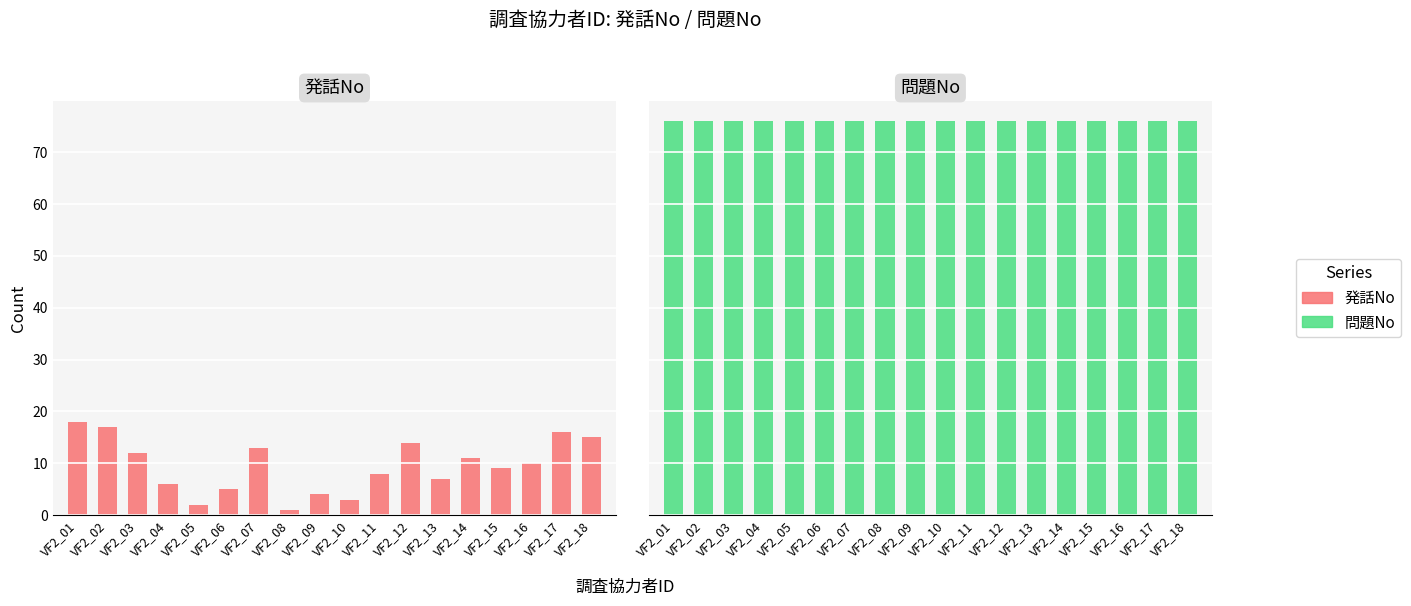

Reading left to right, extract all data points from this chart.

発話No: 18	17	12	6	2	5	13	1	4	3	8	14	7	11	9	10	16	15
問題No: 76	76	76	76	76	76	76	76	76	76	76	76	76	76	76	76	76	76